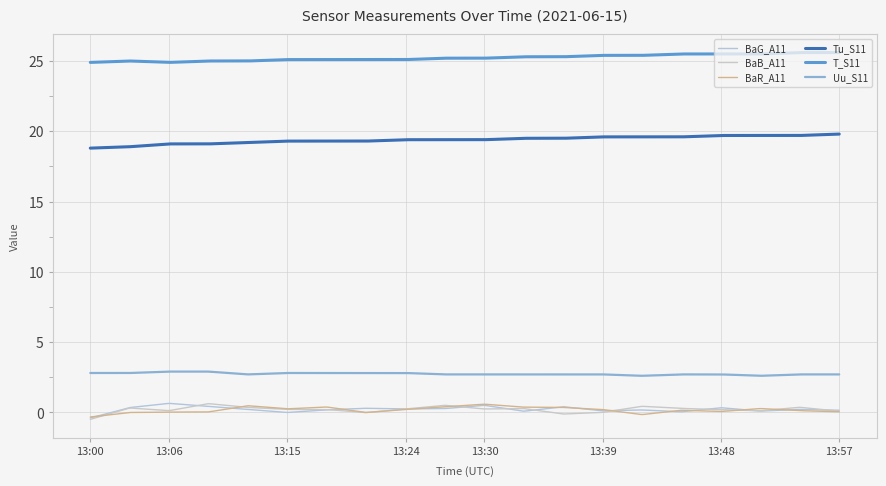

How many lines are shown in the chart?

6